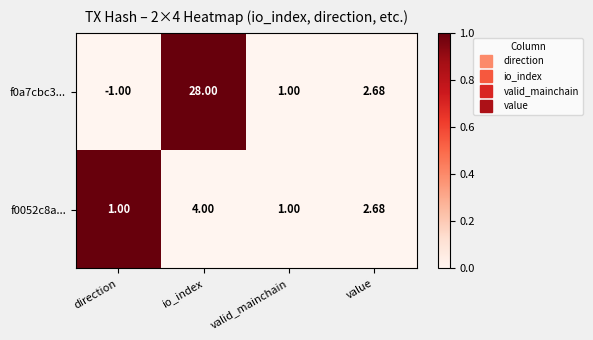

Between direction and io_index, which series saw the biggest shift?

f0a7cbc3...